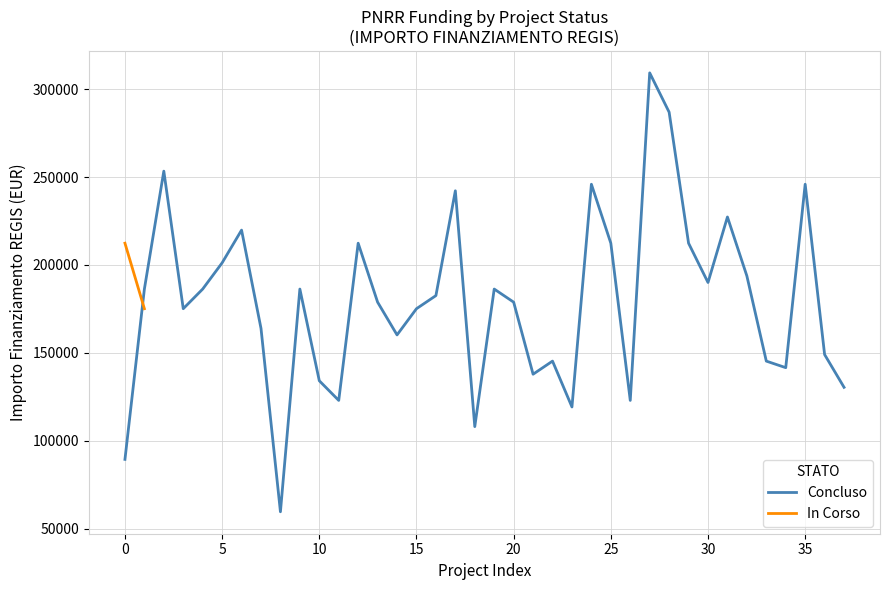

The value of Concluso at 5 is 201194.0. True or false?

True